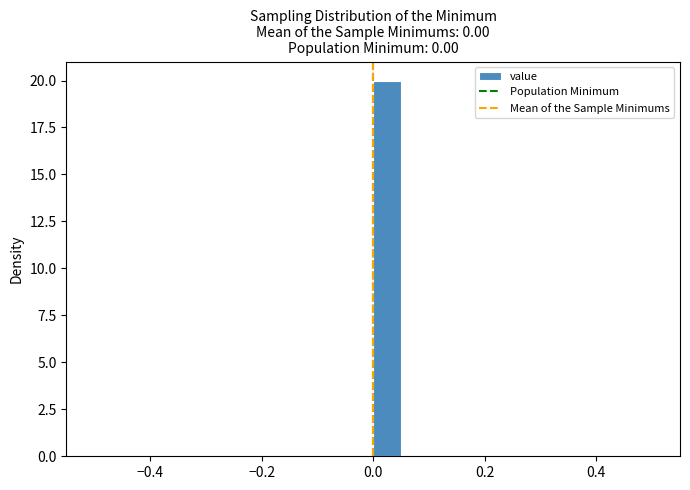

Around what value on the x-axis is the tallest bar? Give the approximate position of its centre, as read against the axis.

0.02